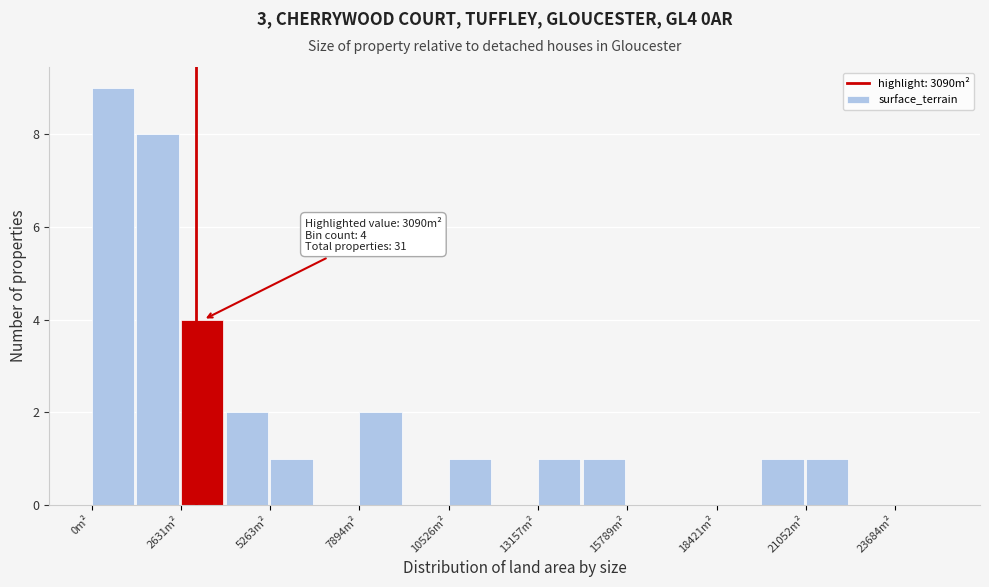

Around what value on the x-axis is the tallest bar? Give the approximate position of its centre, as read against the axis.

500